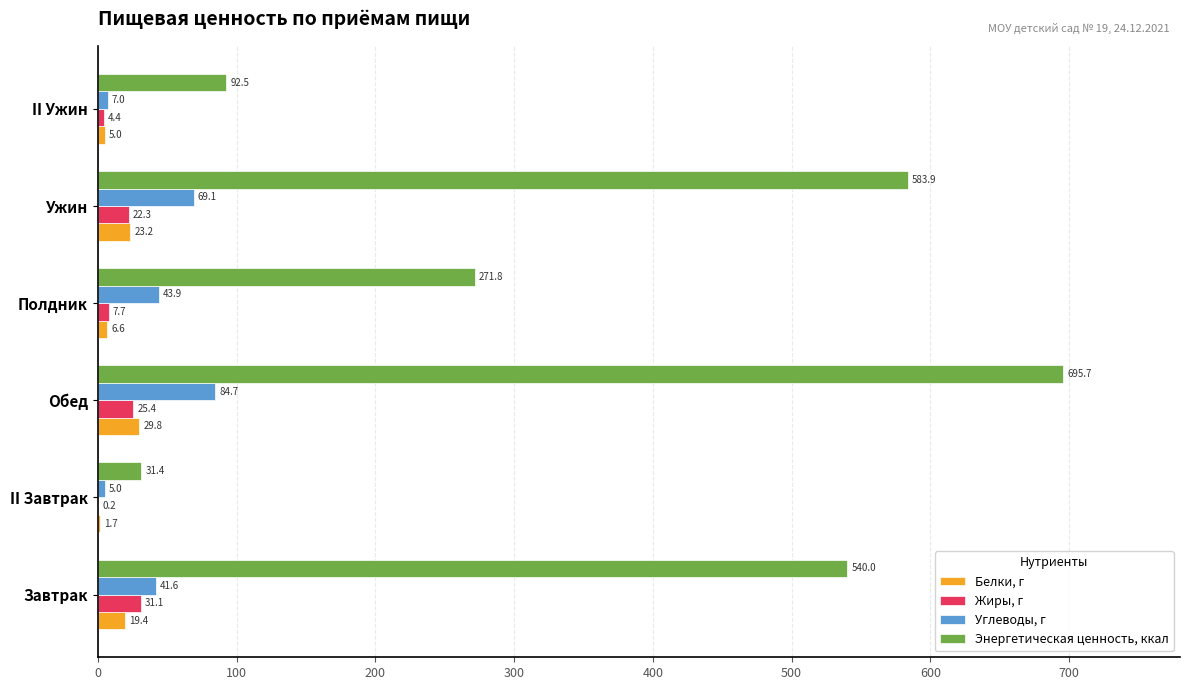

What is the sum of all Углеводы, г values?

251.3